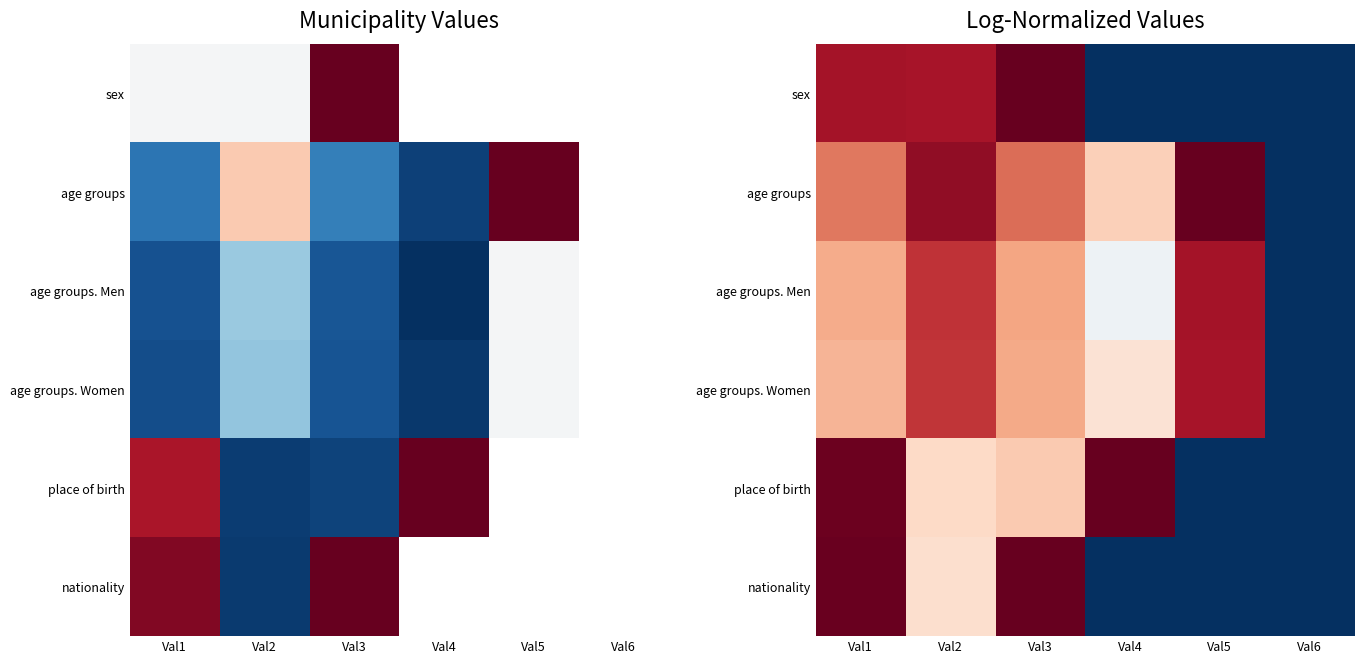

What is the spread (max minus min) of values at Val1?

2.6